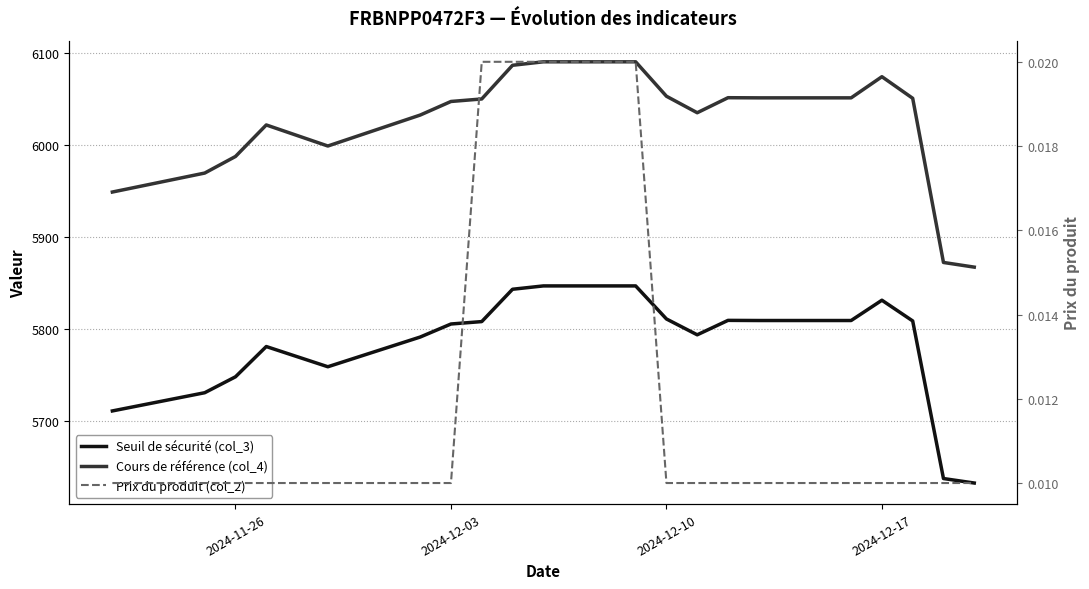

True or false: Cours de référence (col_4) and Prix du produit (col_2) intersect in this chart.

False